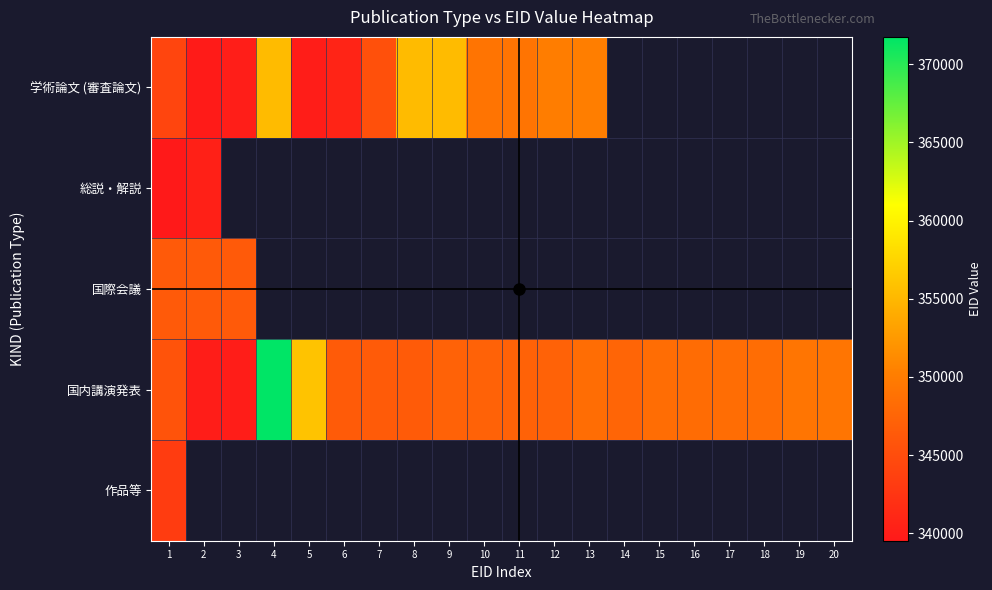

Is the value of 作品等 at 14 greater than the value of 国際会議 at 20?

No